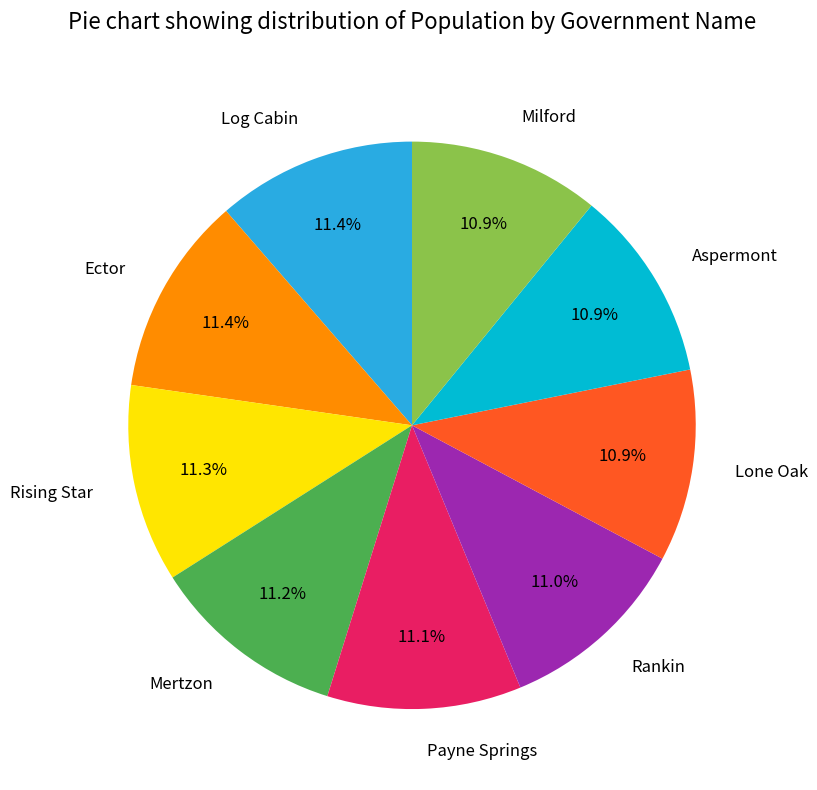

Does Aspermont account for over 50% of the chart?

No